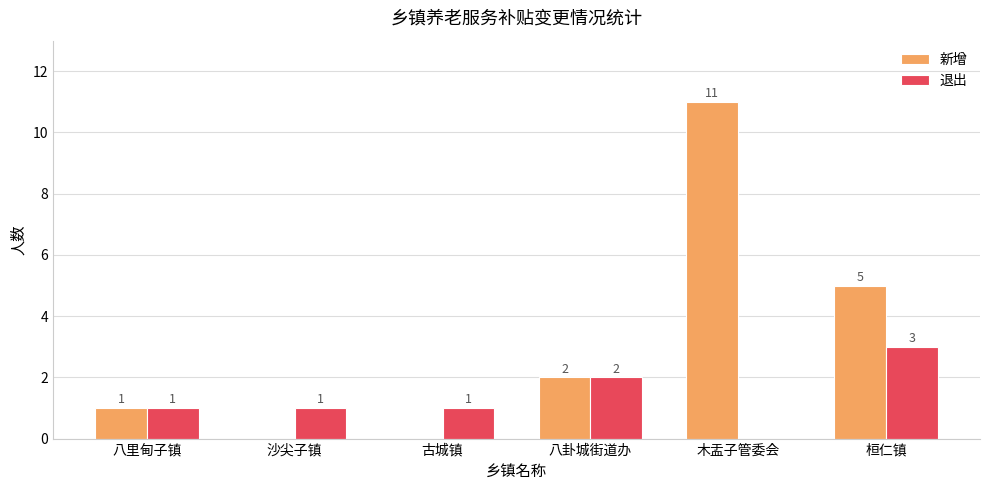

Reading right to left, transcribe all the data shown in this chart.

新增: 5	11	2	0	0	1
退出: 3	0	2	1	1	1